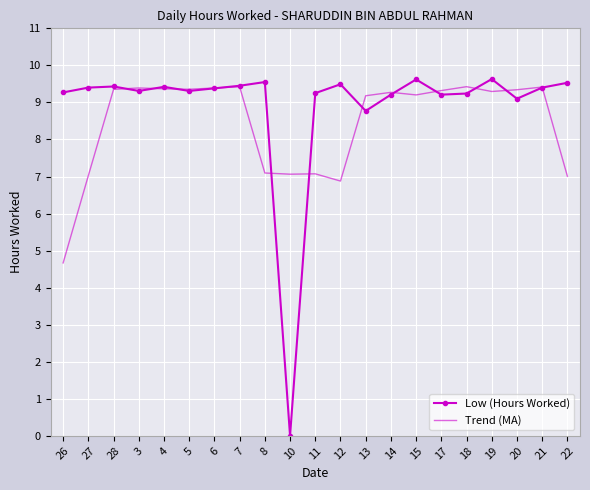

What is the spread (max minus min) of values at 8?

2.5